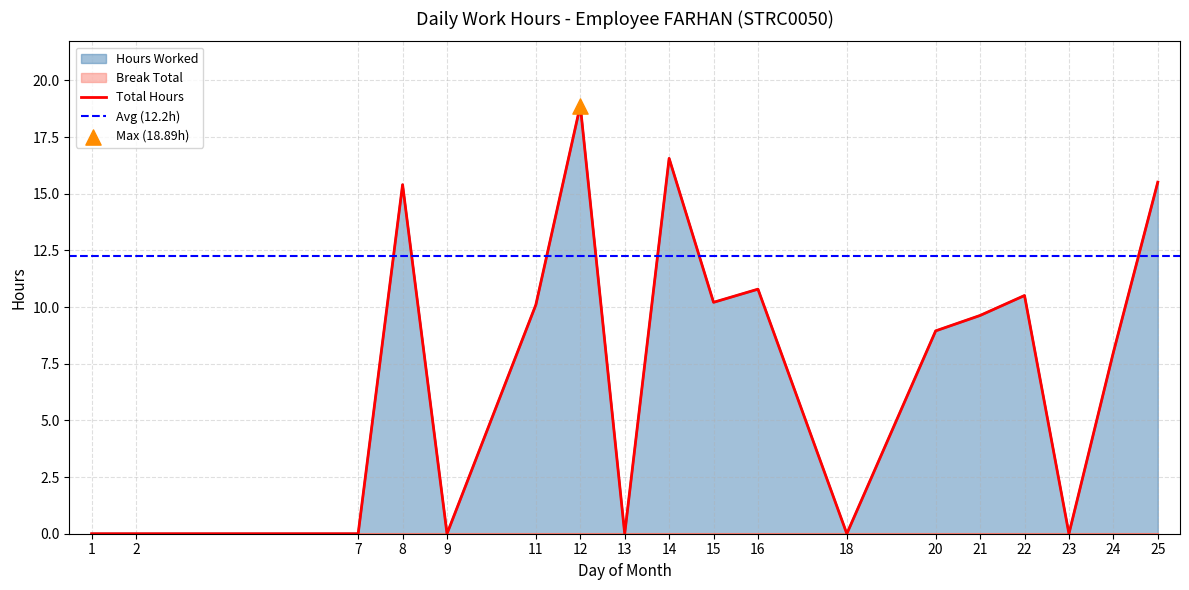

What is the change in value from 16 to 20?

-1.8